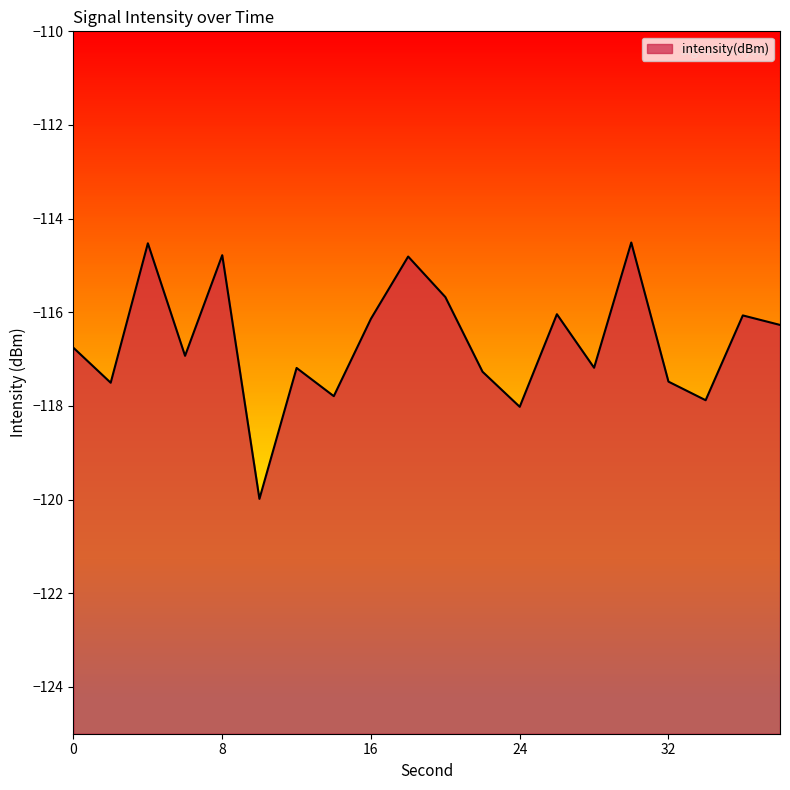

True or false: the data shows -116.3 at 38.

True